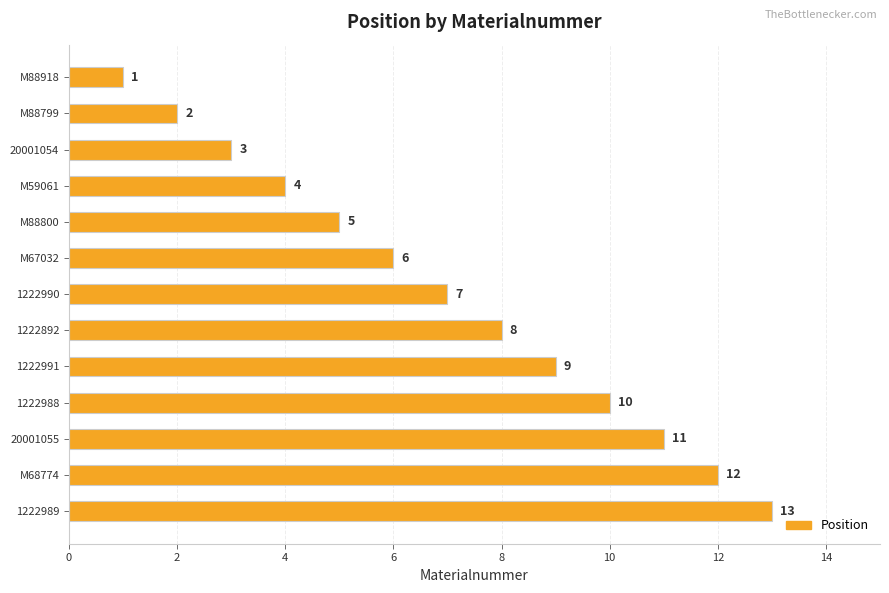

The value at 1222989 is 4. True or false?

False